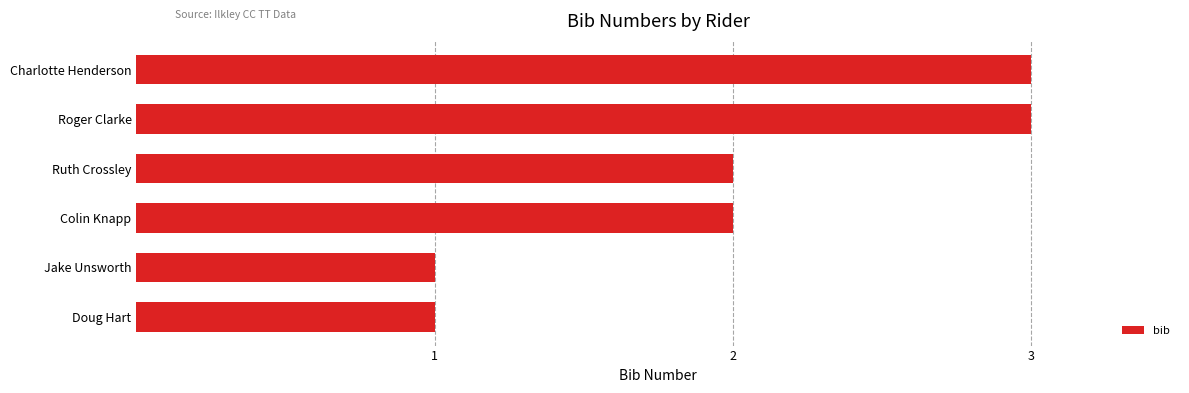

Reading top to bottom, what are all the values shown in this chart?

Charlotte Henderson=3	Roger Clarke=3	Ruth Crossley=2	Colin Knapp=2	Jake Unsworth=1	Doug Hart=1